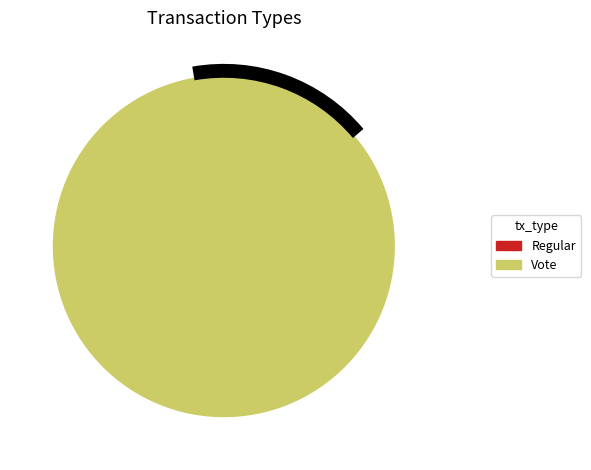

Is there any slice that represents more than half of the pie?

Yes